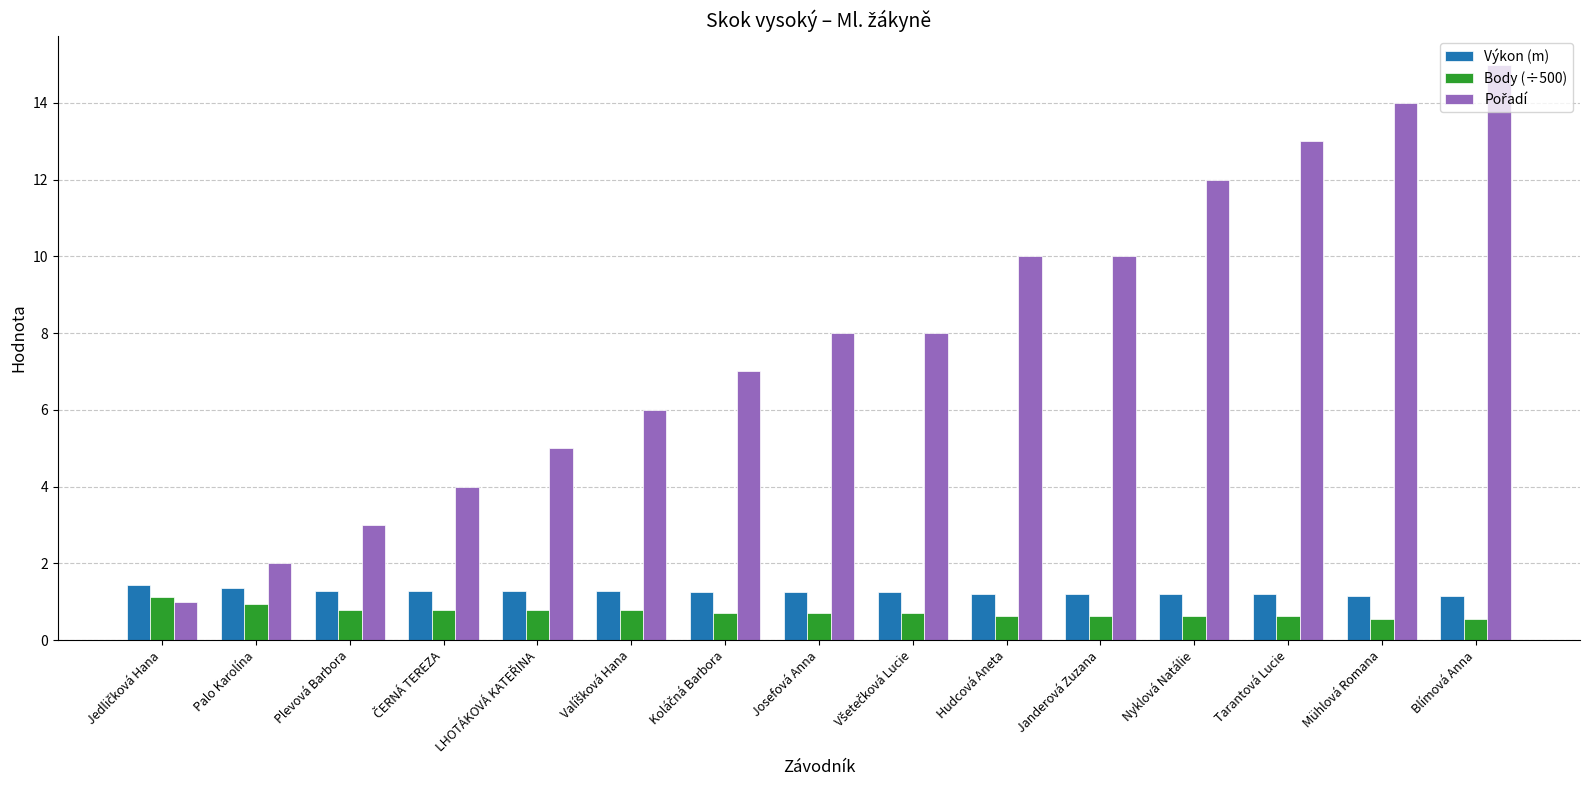

What value does the Body (÷500) series have at Tarantová Lucie?

0.6